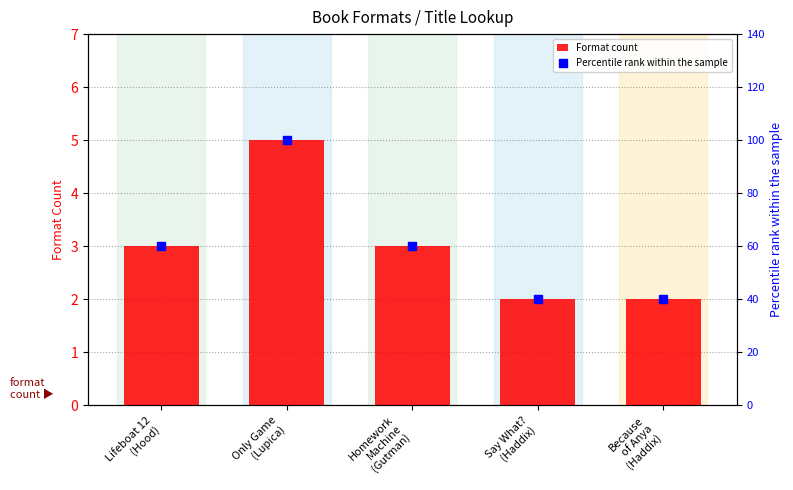

At which category is the sum across all series the highest?

Only Game
(Lupica)